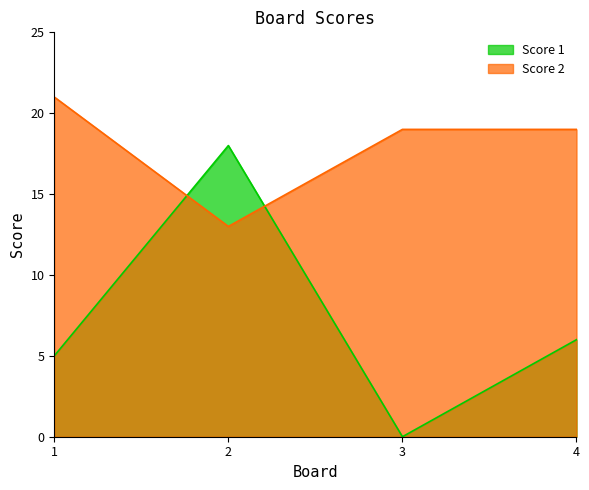

How many intersections are there between Score 2 and Score 1?

2